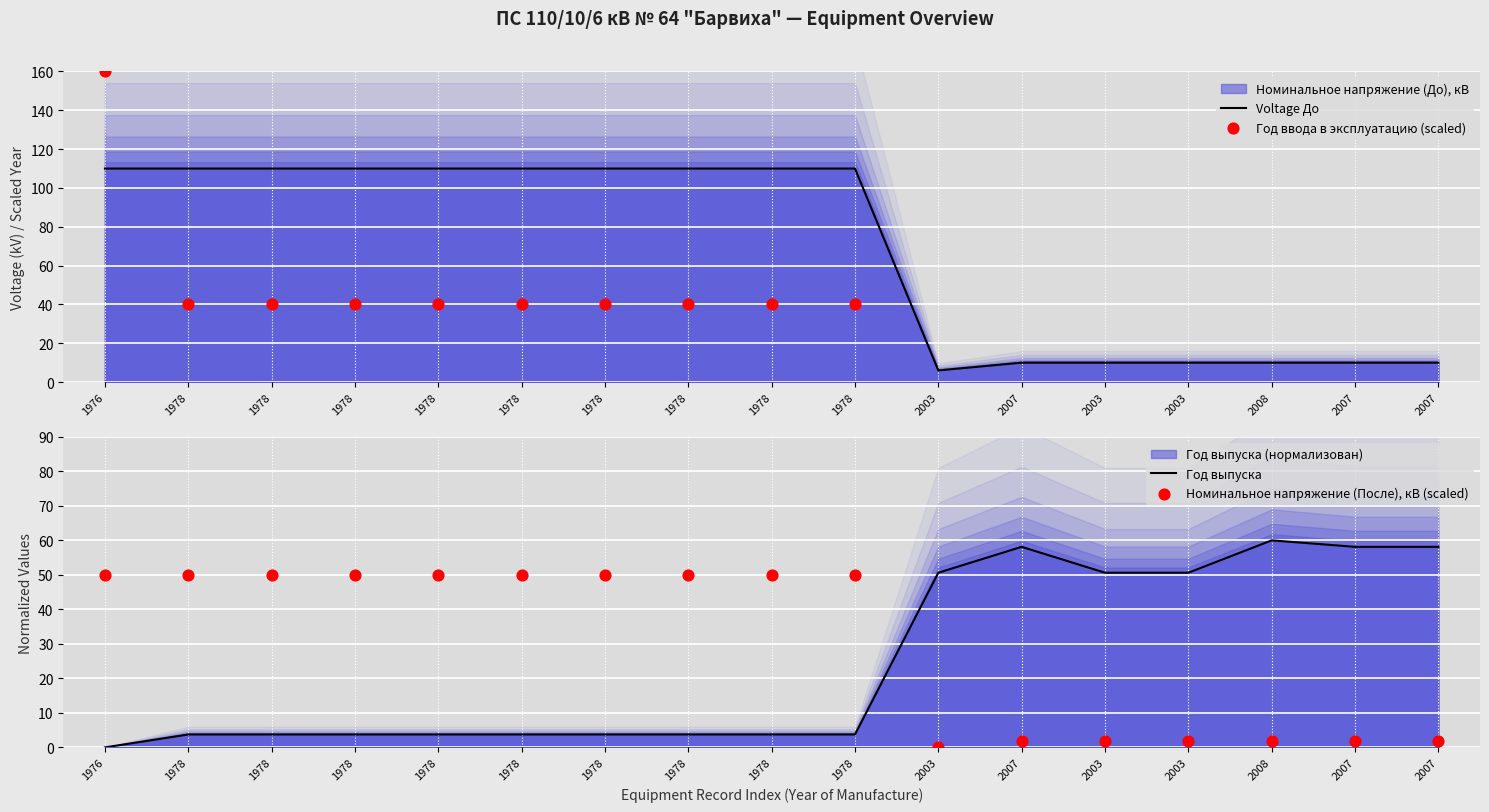

Which series has the largest Y range (max minus min)?

Год ввода в эксплуатацию (scaled)